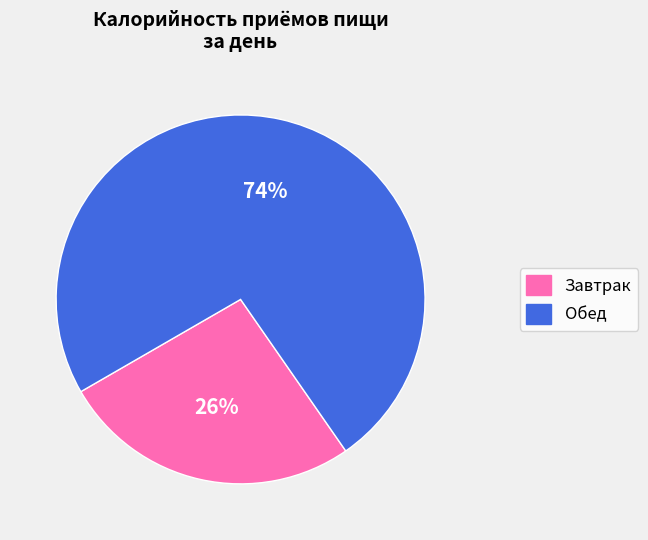

To the nearest percent, what is the combined percentage of Завтрак and Обед?

100%